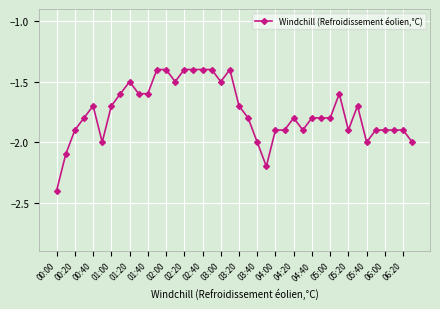

Is this an area chart (filled region under the line)?

No